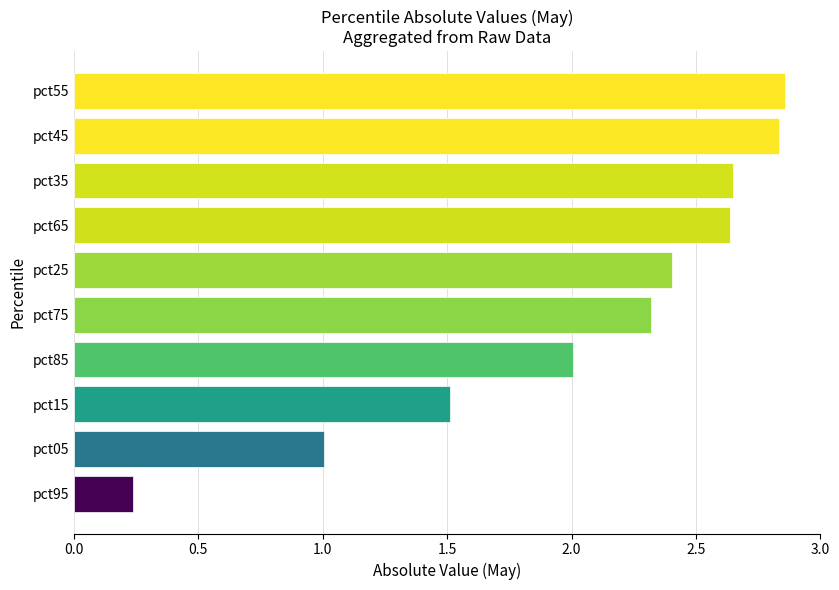

The value at pct45 is 0.7. True or false?

False